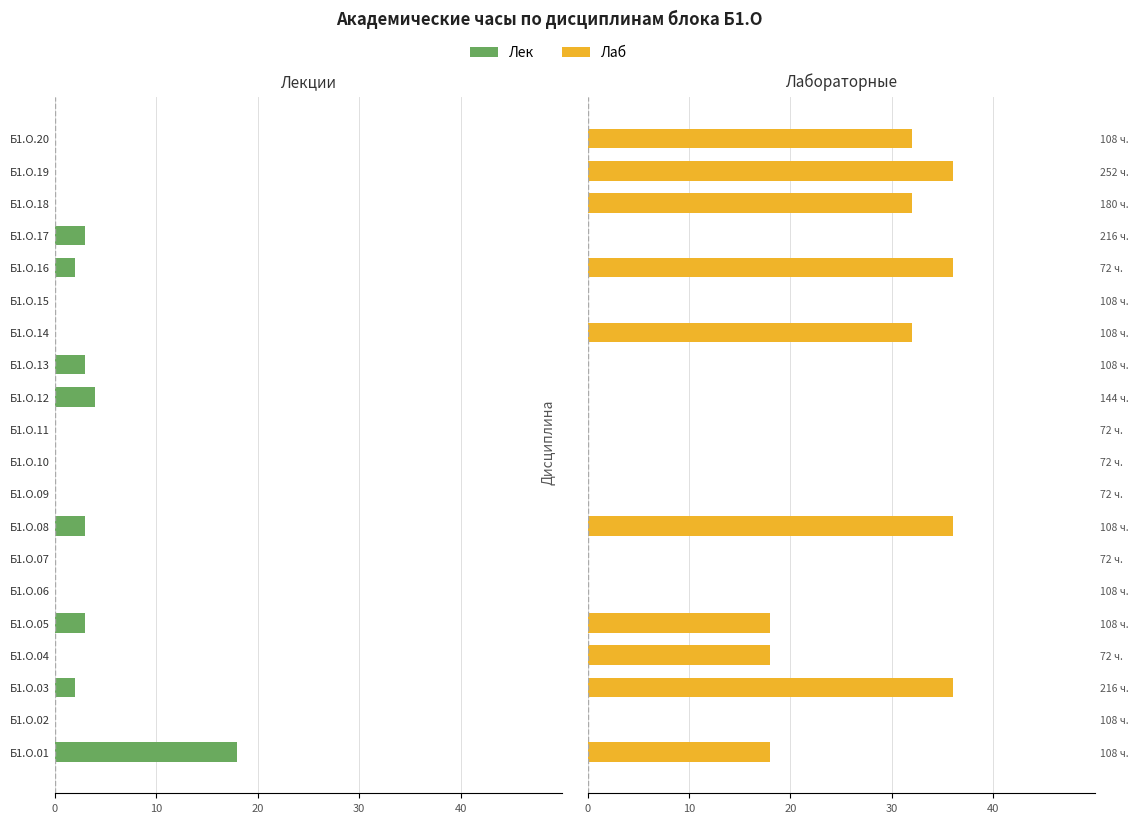

How many groups of bars are there?

20